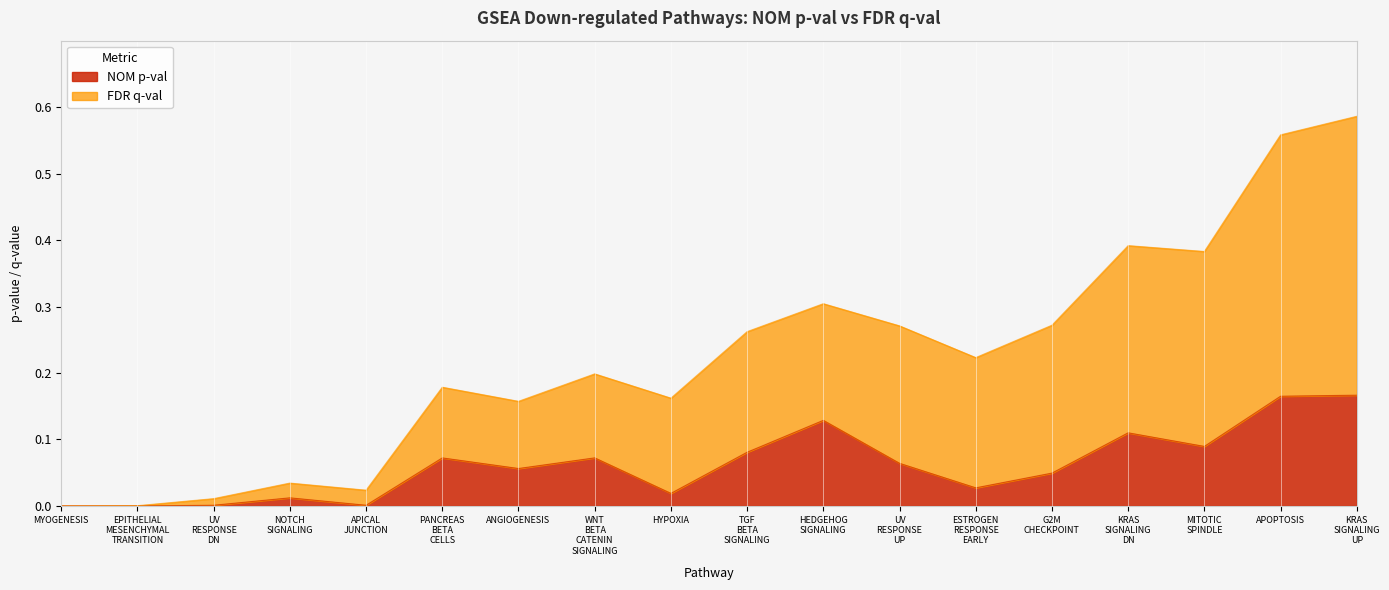

What is the value of the NOM p-val point at the 11th from the left?

0.1